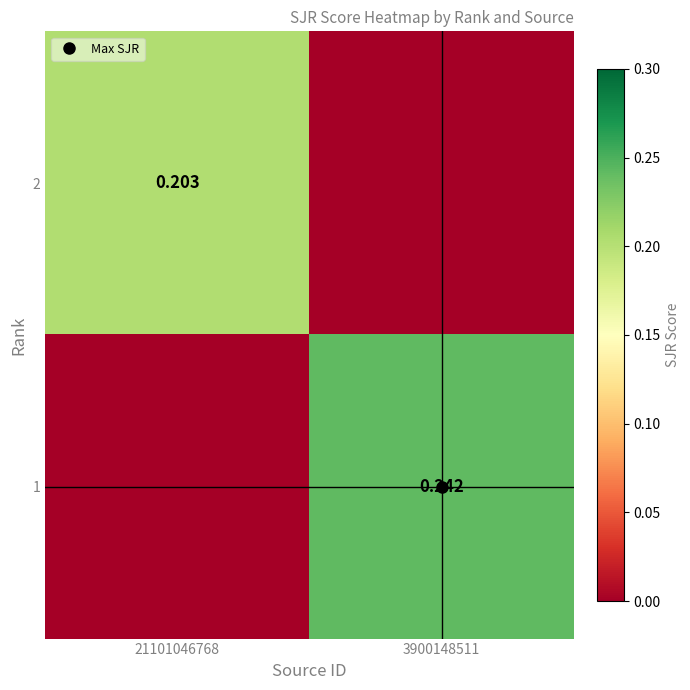

Which series changed the most between 21101046768 and 3900148511?

1